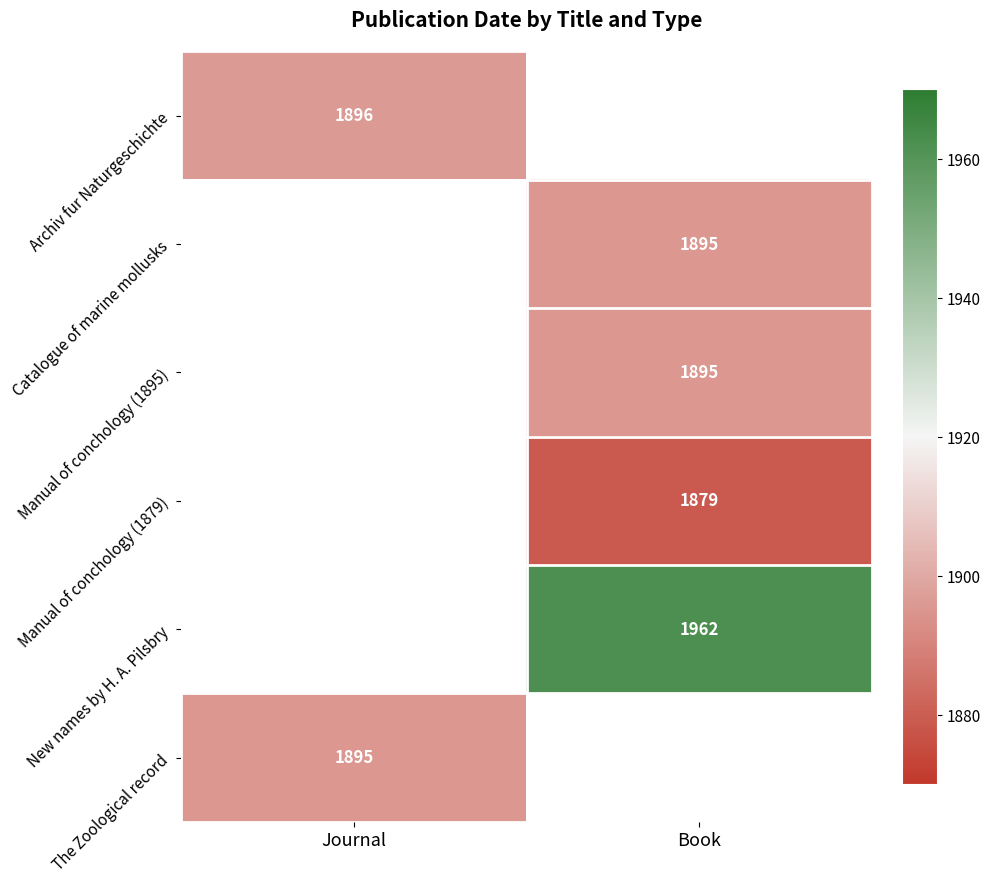

The value of Archiv fur Naturgeschichte at Journal is 1896.0. True or false?

True